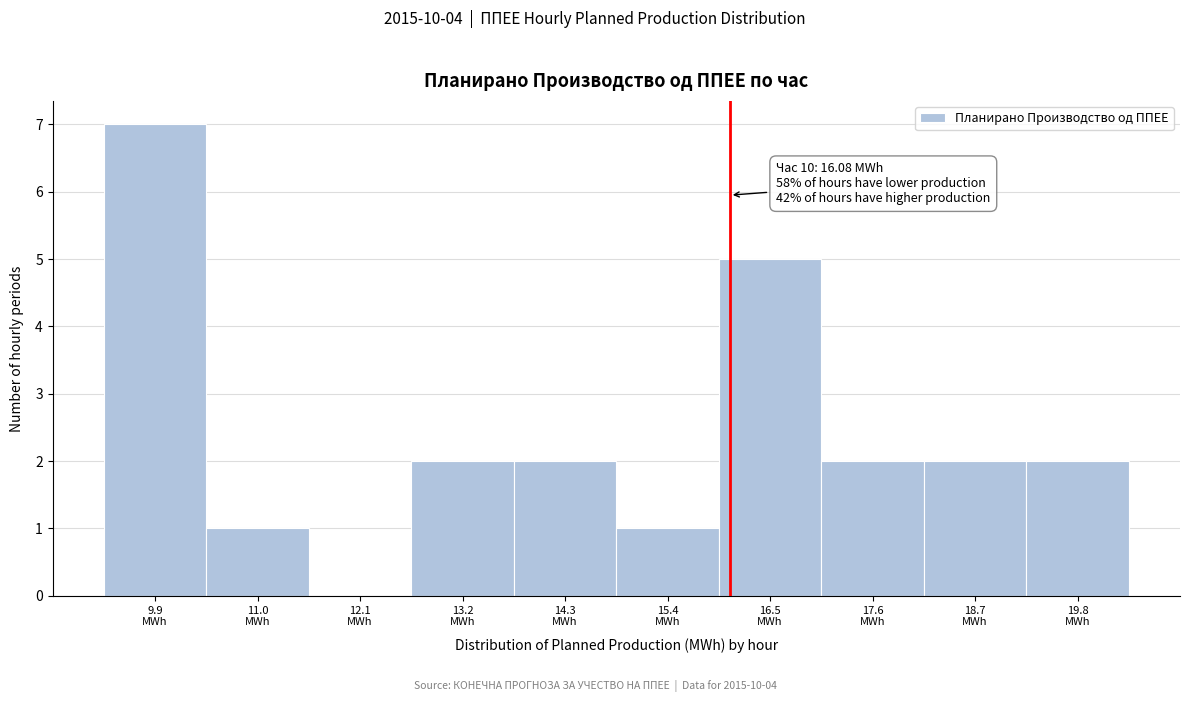

Over which range of the x-axis is the bar tallest?

9.2 to 10.4